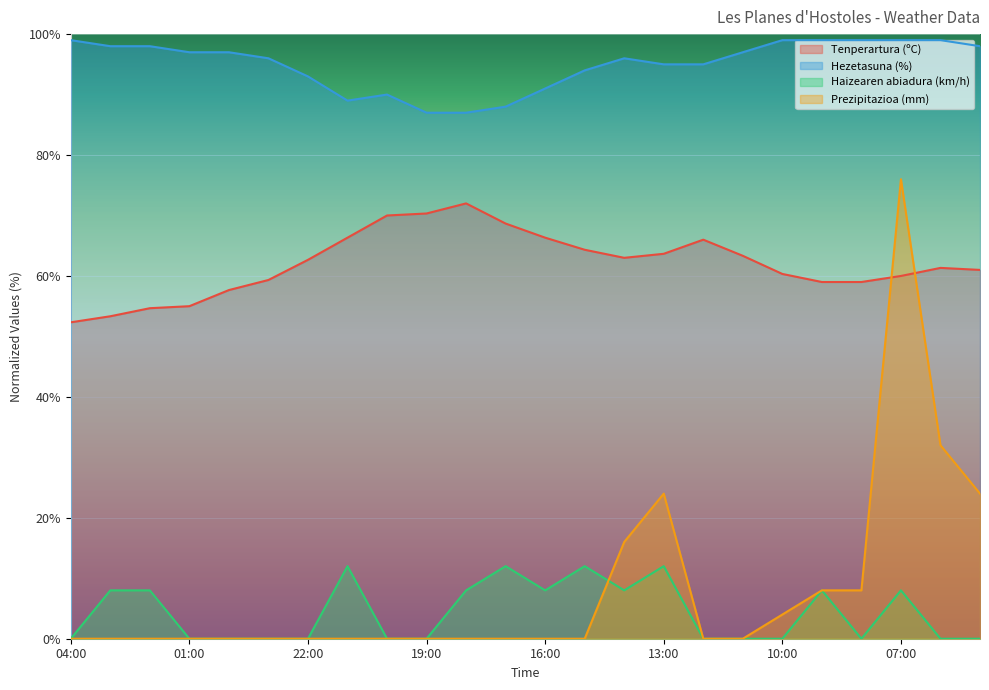

What value does the Tenperartura (ºC) series have at 16:00?

66.3